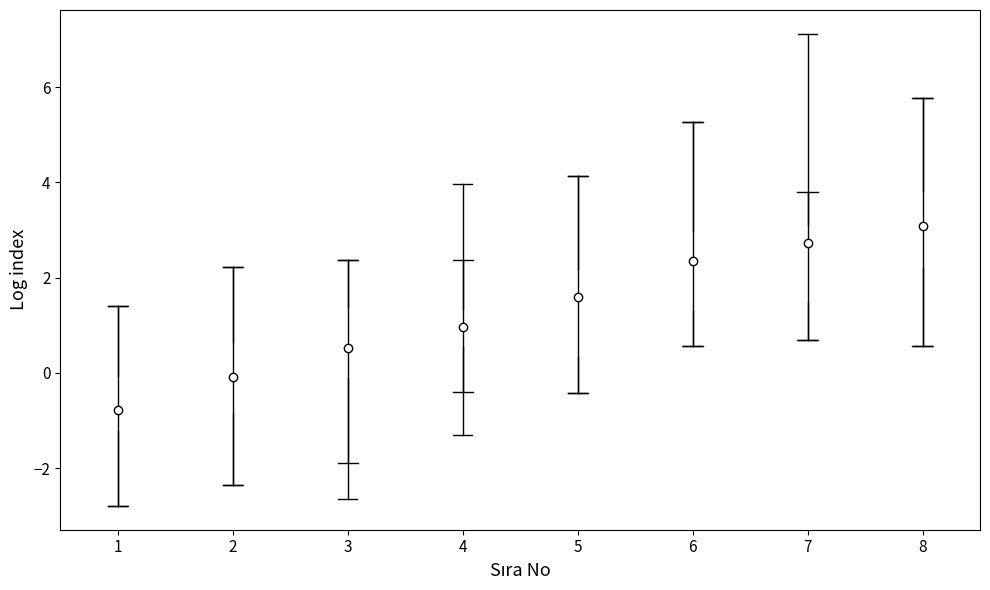

Where is the upper edge of the box at x = 7 on the y-axis? The values are not printed on the chart, so give them approximately, as read against the axis.

3.2